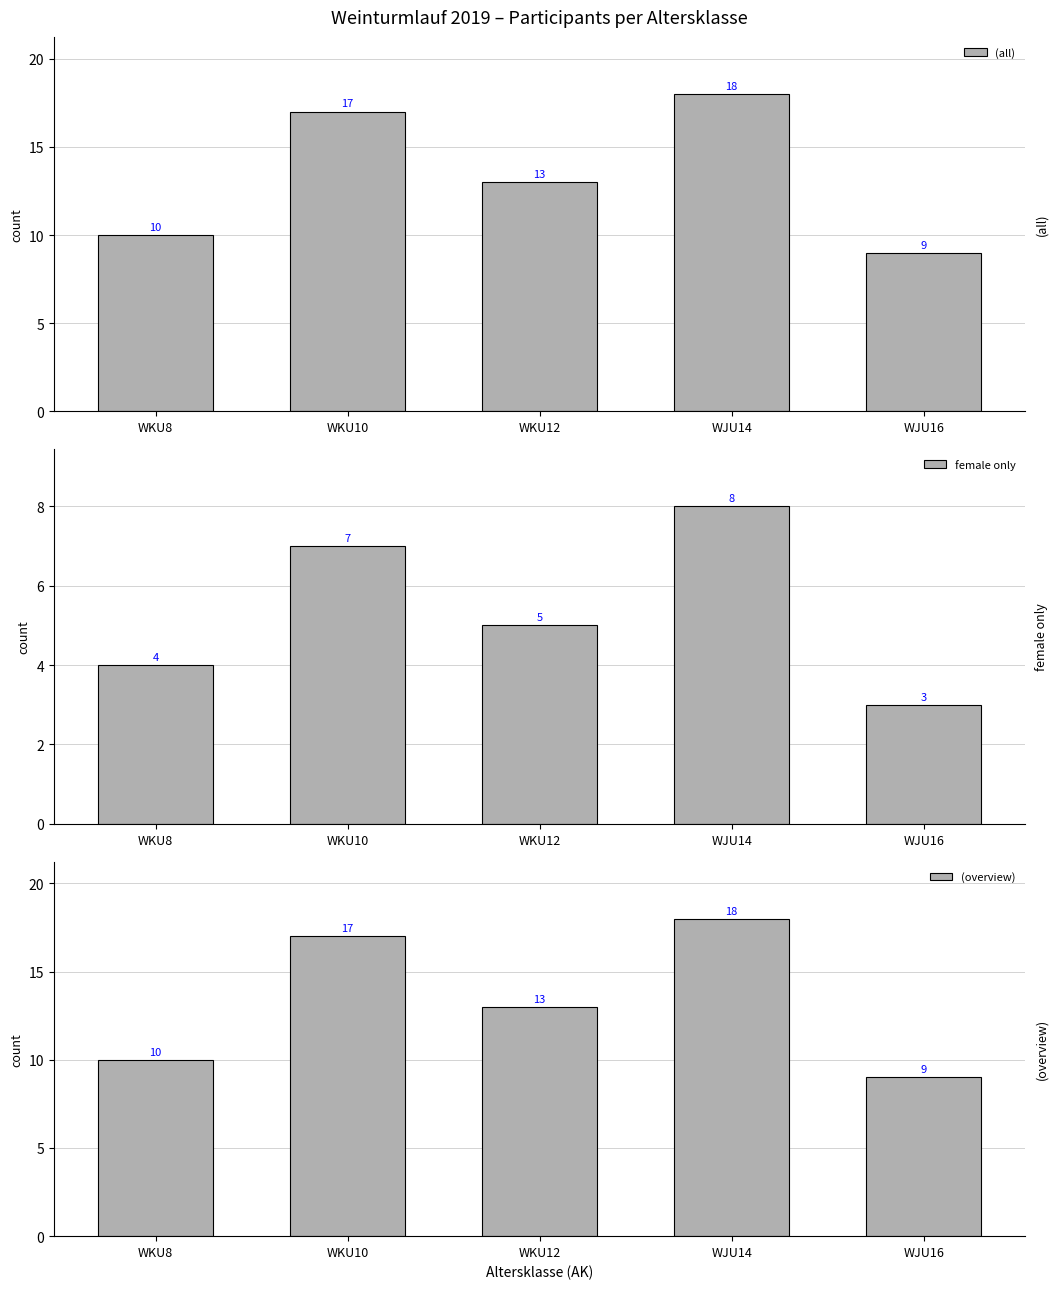

How many distinct data groups are displayed?

3